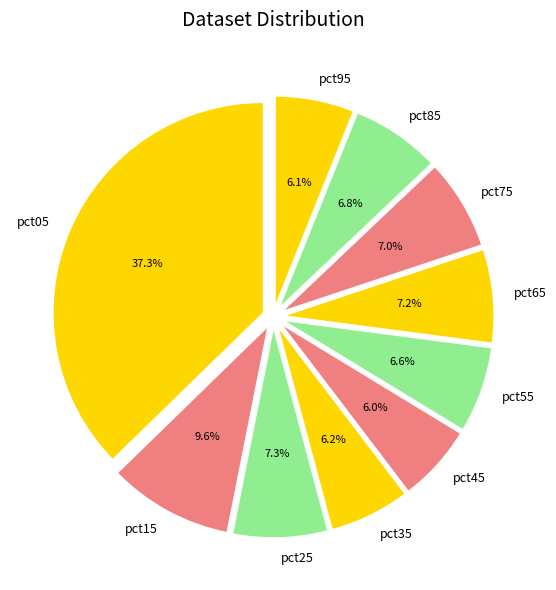

Is the sum of pct65 and pct95 greater than half?

No